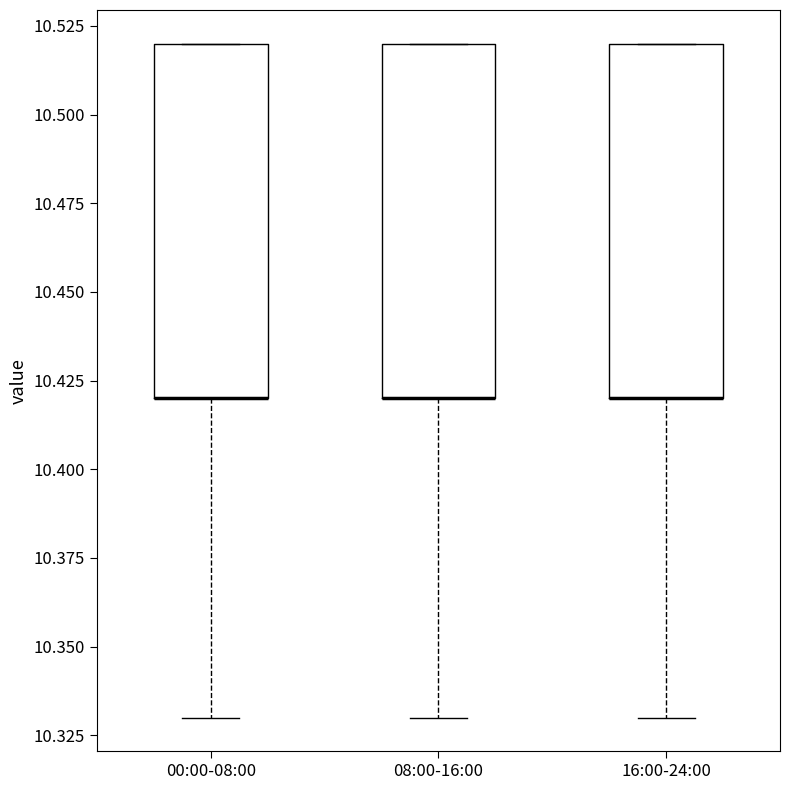

Reading left to right, read every box against the y-axis: the position of its median line, the range the box covers, and the ends of its whiskers. The values are not printed on the chart, so give them approximately, as read against the axis.

00:00-08:00: median 10.42 (drawn on the box's lower edge), box 10.42 to 10.52, whiskers 10.33 to 10.52
08:00-16:00: median 10.42 (drawn on the box's lower edge), box 10.42 to 10.52, whiskers 10.33 to 10.52
16:00-24:00: median 10.42 (drawn on the box's lower edge), box 10.42 to 10.52, whiskers 10.33 to 10.52